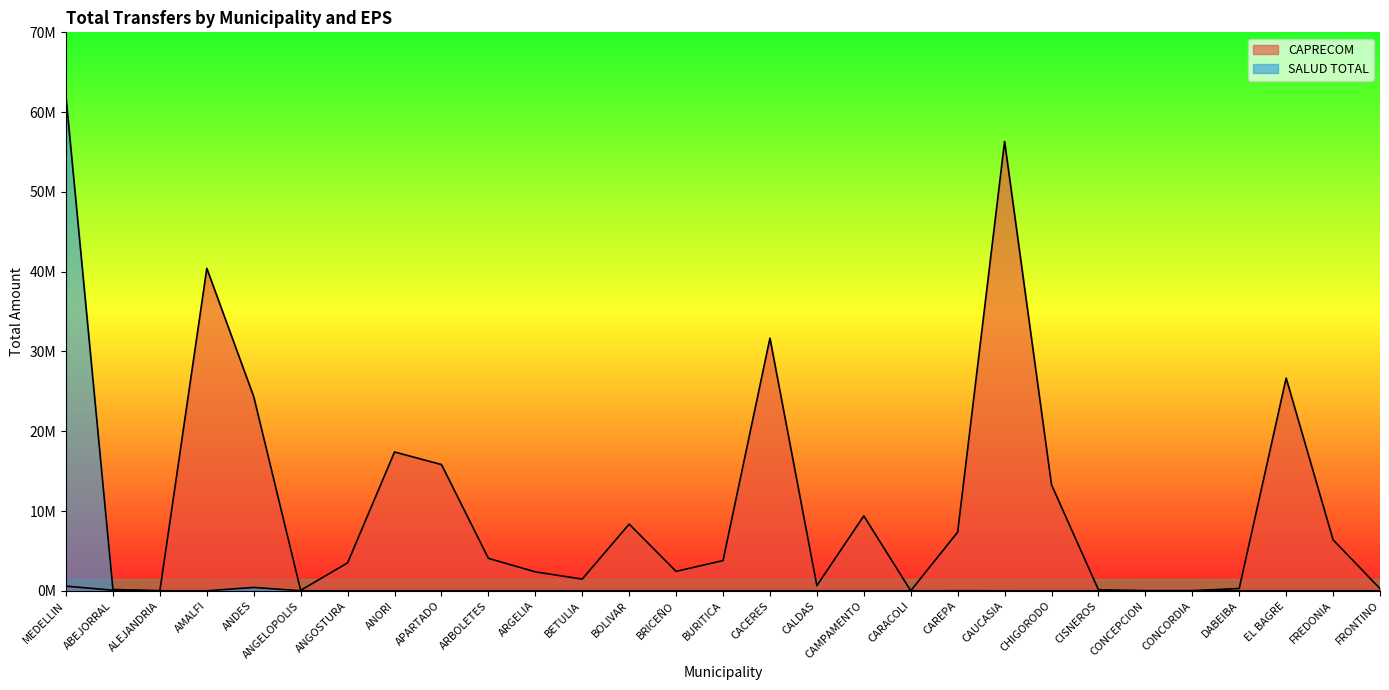

Does the chart have visible grid lines?

No